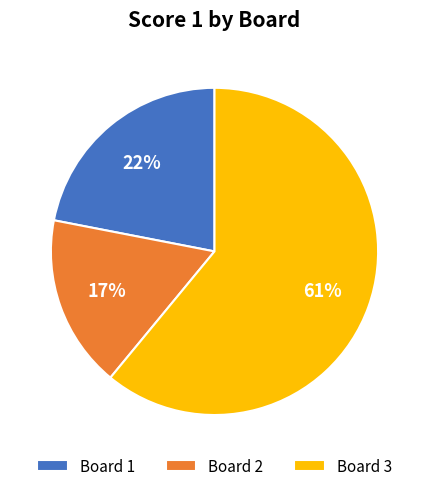

True or false: Board 3 accounts for 61% of the total.

True